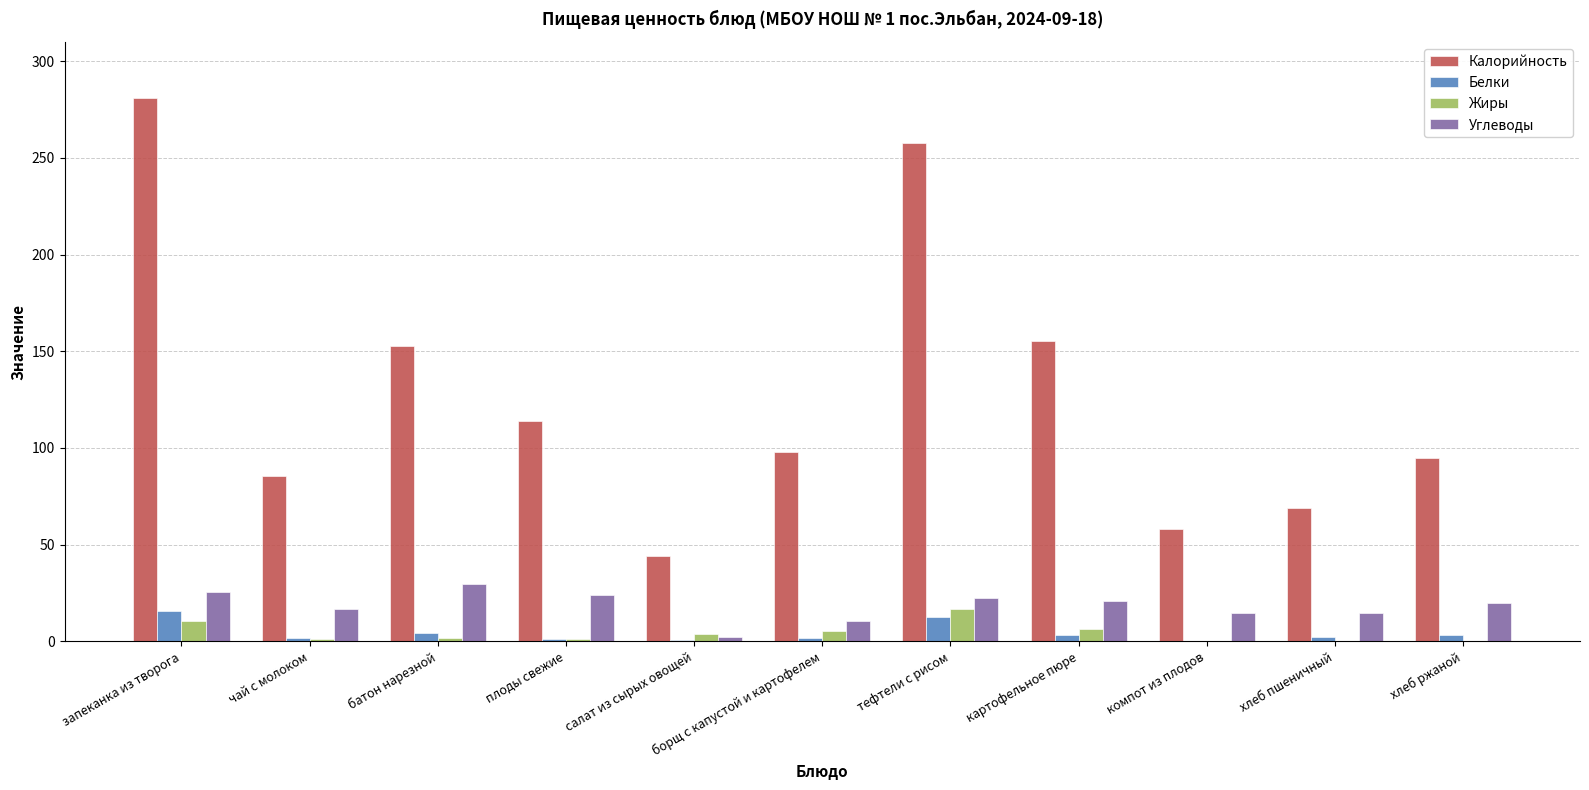

True or false: Калорийность has a value of 152.5 at батон нарезной.

True